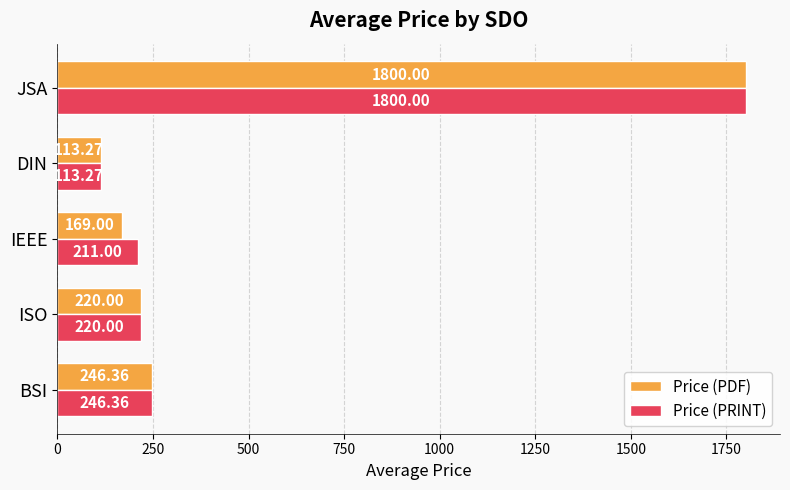

What is the total value across all series at IEEE?

380.0